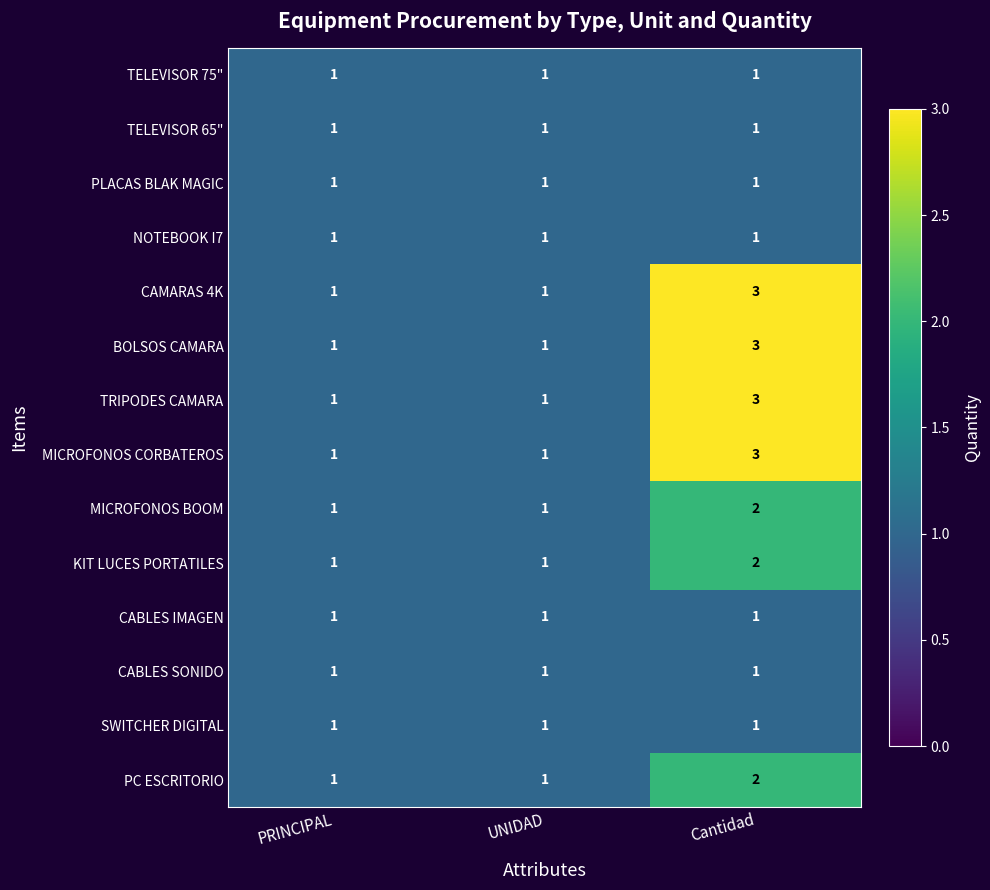

What is the sum of all CABLES SONIDO values?

3